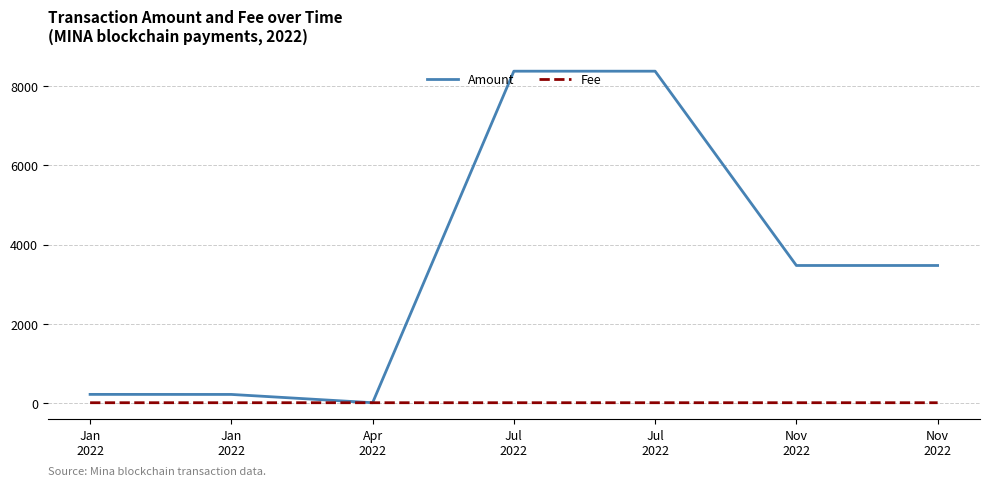

Does the chart display data point markers on the line(s)?

No